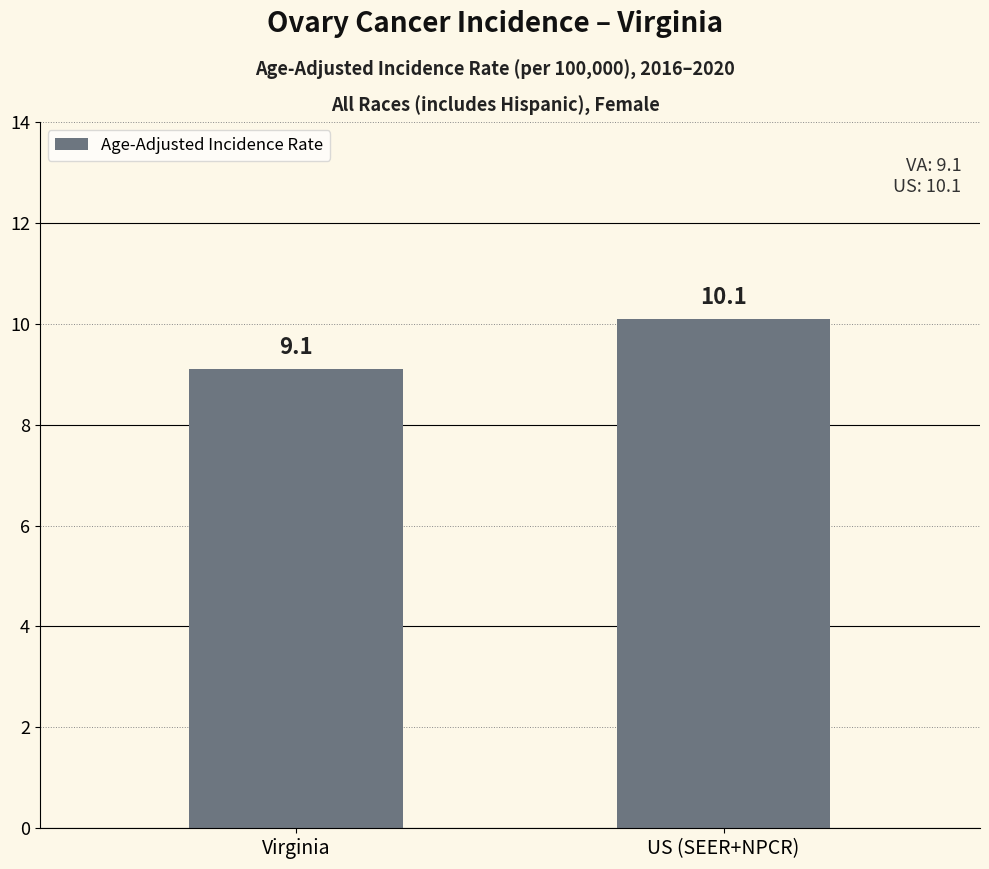

List the labels in order of value, largest first.

US (SEER+NPCR), Virginia